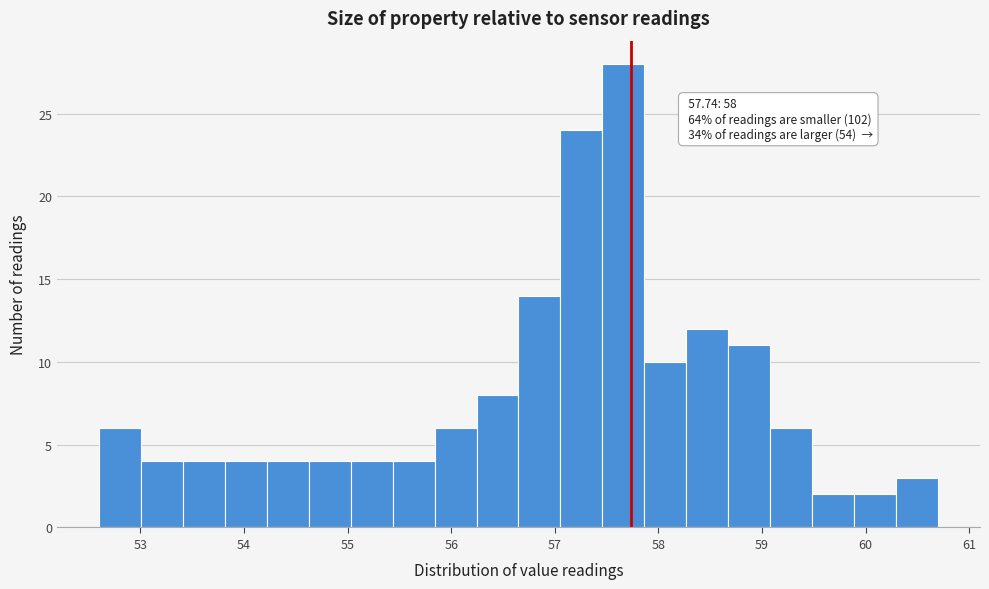

Which range on the x-axis has the tallest bar?

57.5 to 57.9